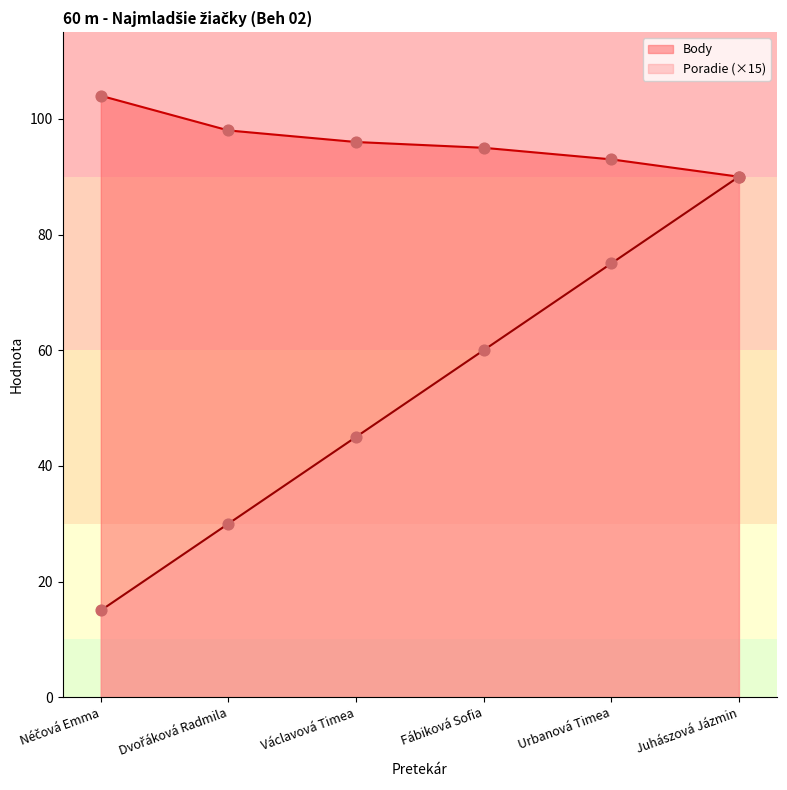

Which series has the largest Y range (max minus min)?

Poradie